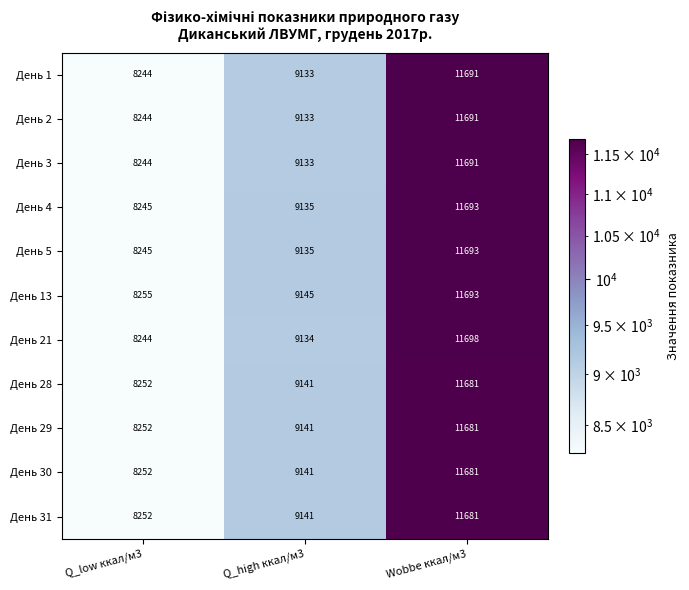

What is the maximum value shown in the chart?

11698